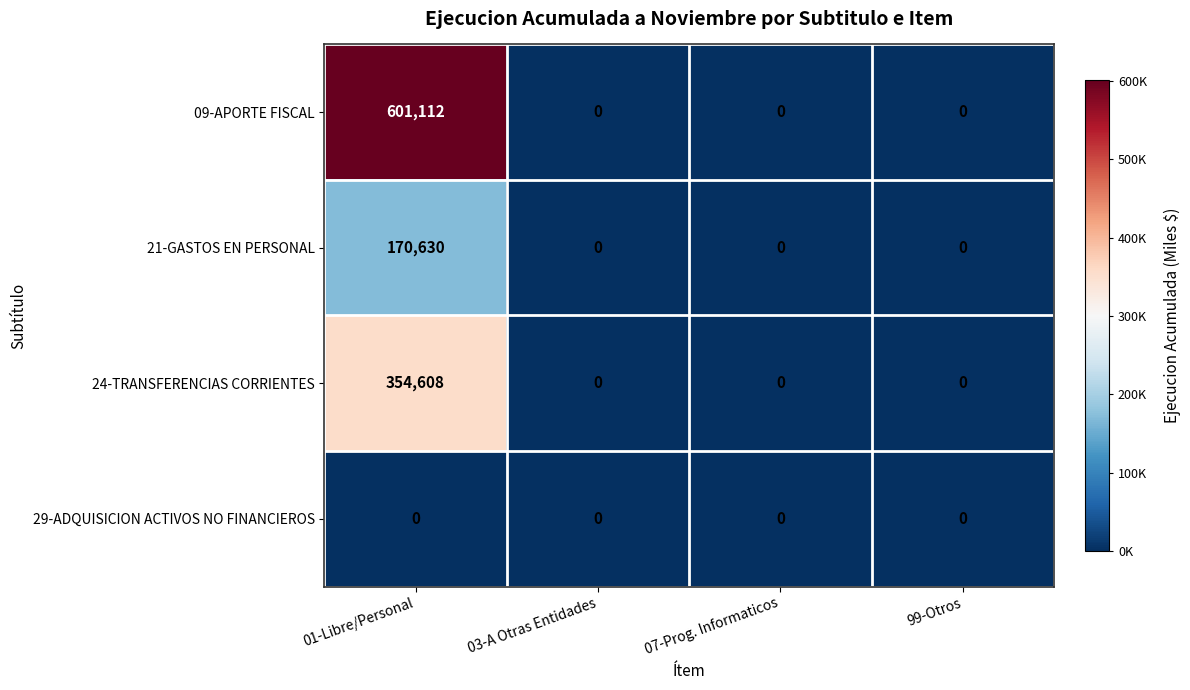

Is it true that 09-APORTE FISCAL equals 0 at 07-Prog. Informaticos?

True